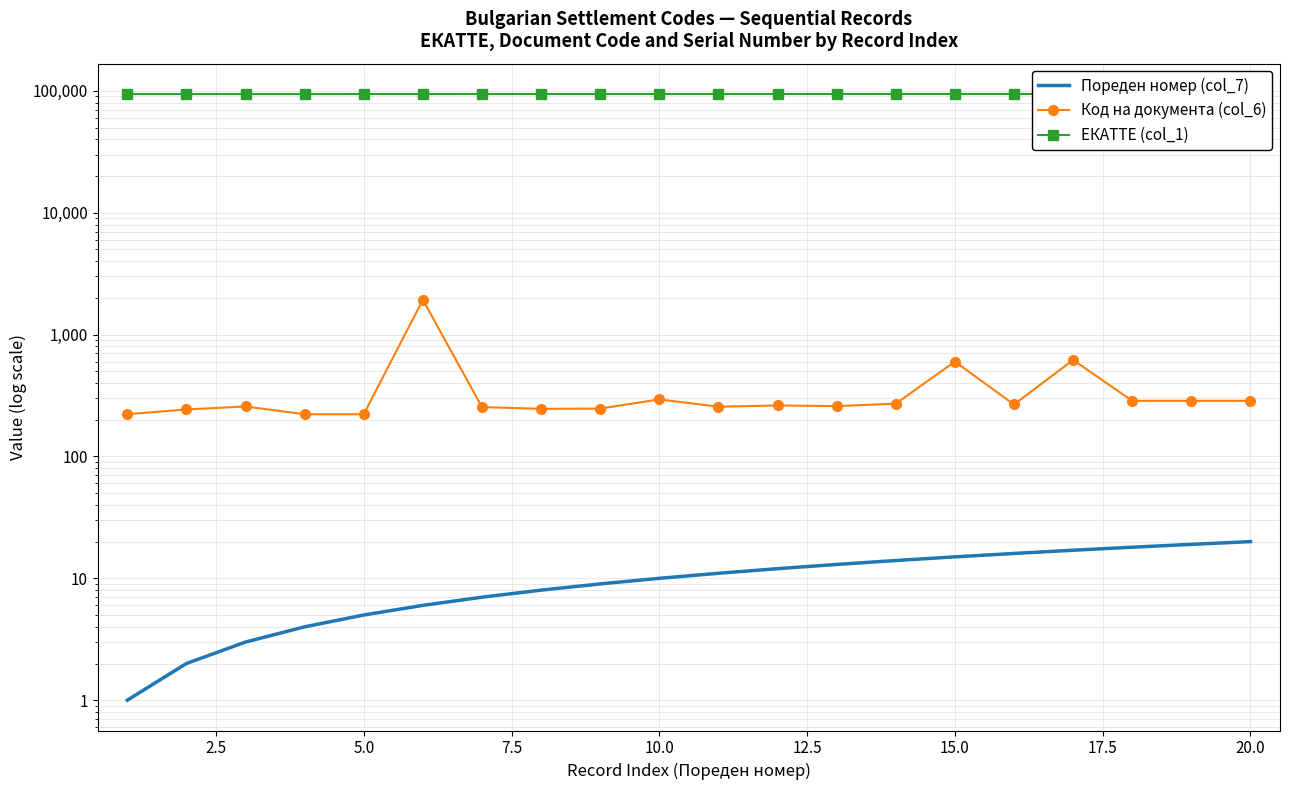

Is it true that Пореден номер (col_7) equals 10 at 15.0?

False